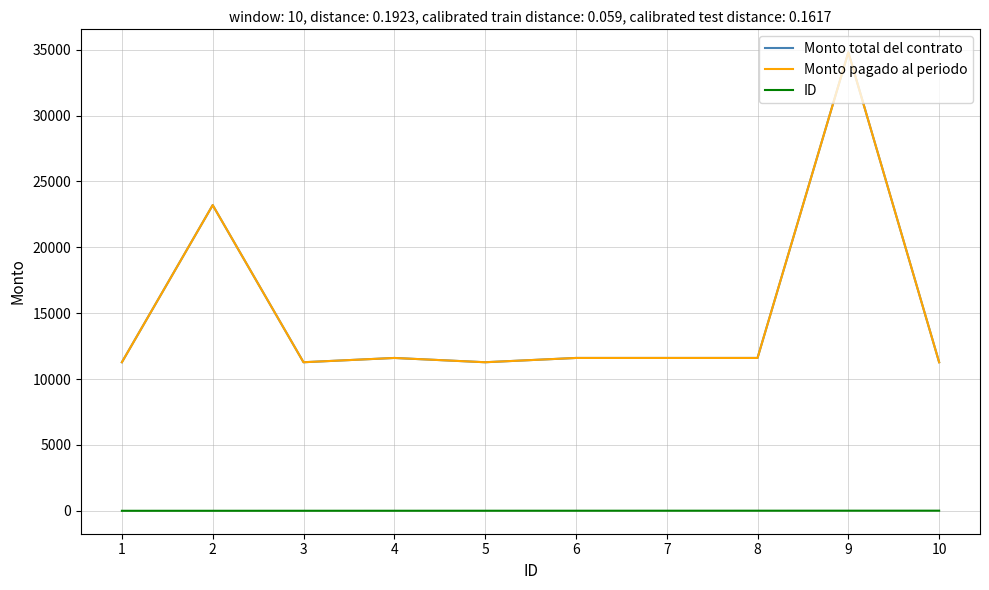

At how many categories does at least one series exceed 1771?

10